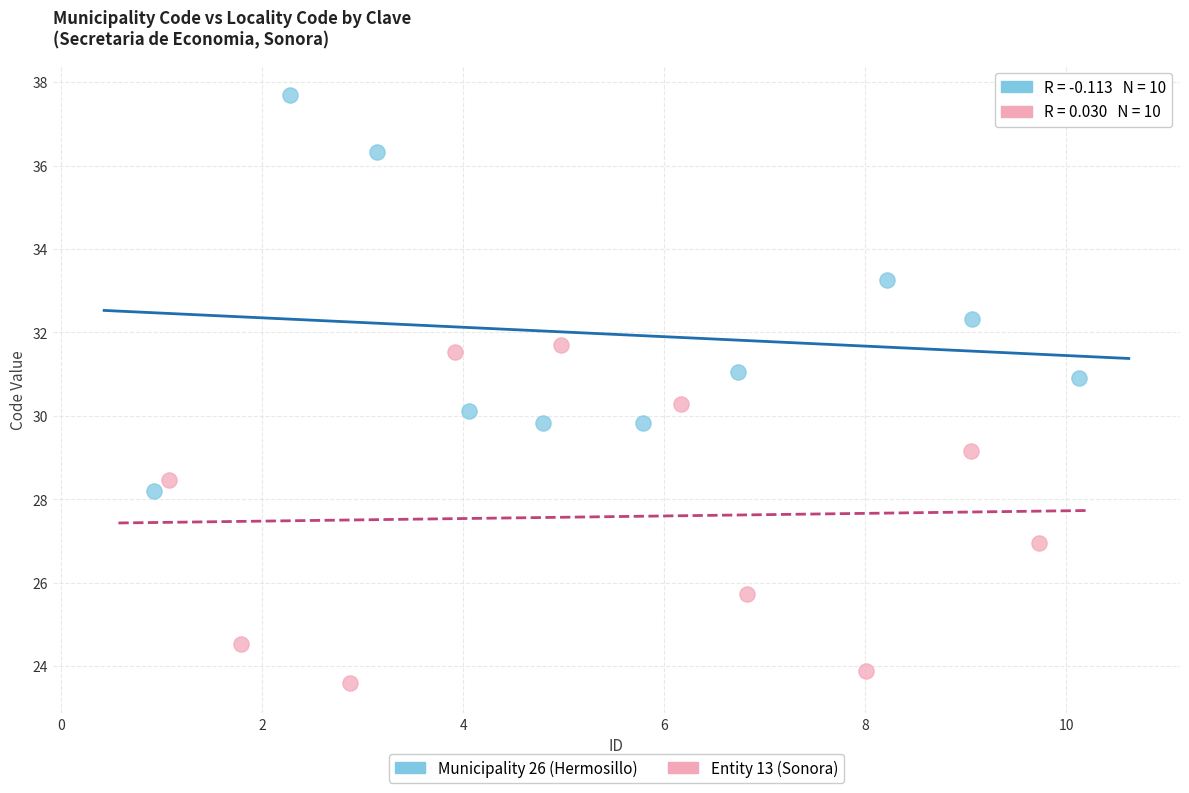

Which series reaches the maximum Y coordinate?

Municipality 26 (Hermosillo)